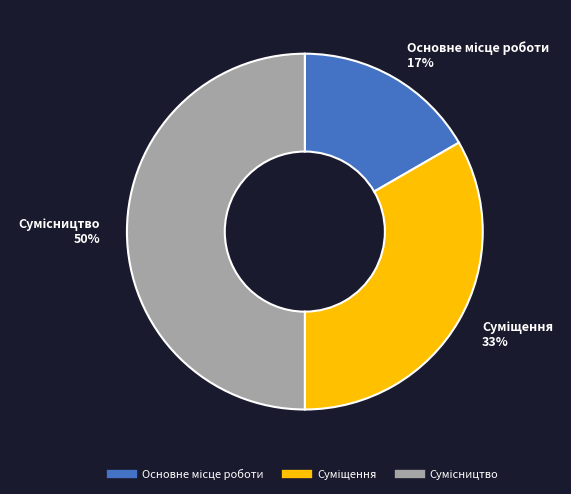

To the nearest percent, what is the average slice percentage?

33%